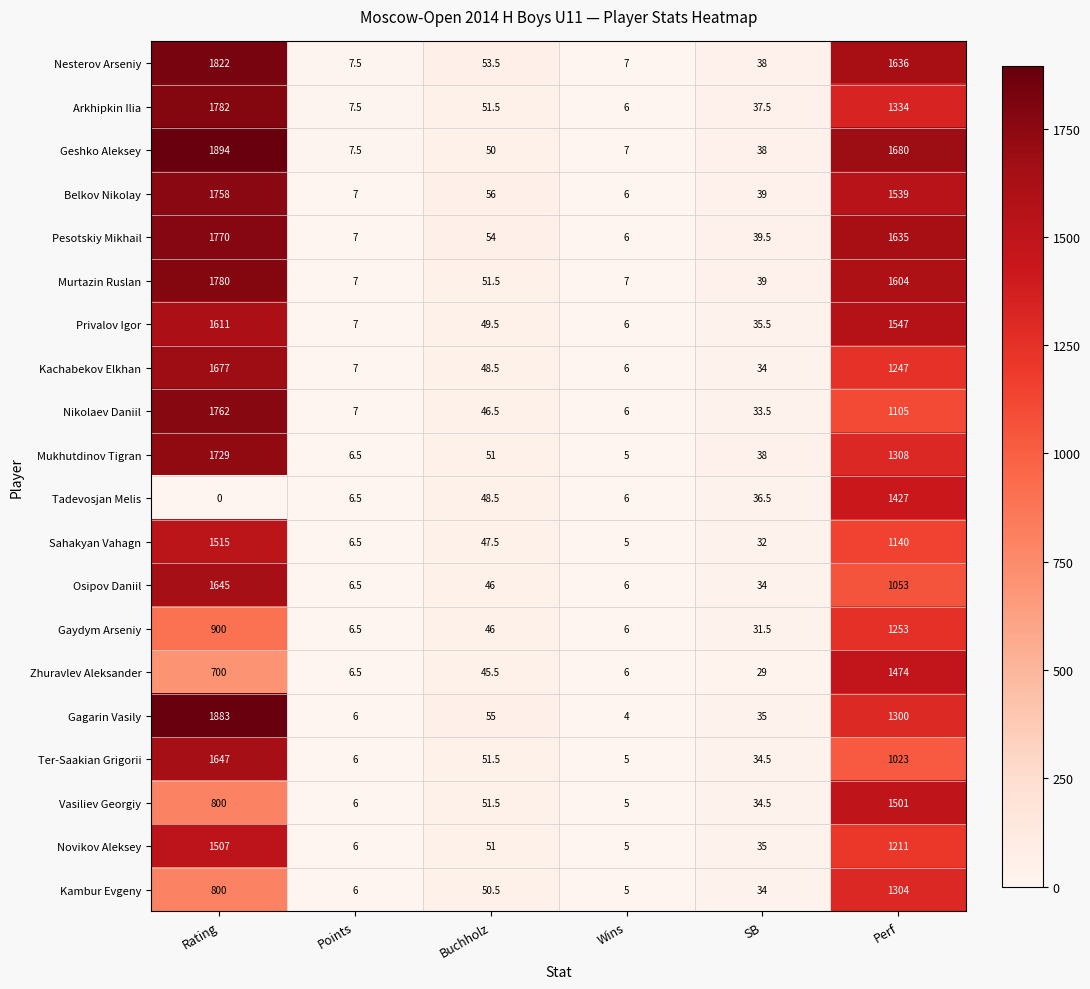

What is the difference between the second highest and second lowest values in the Privalov Igor series?

1540.0